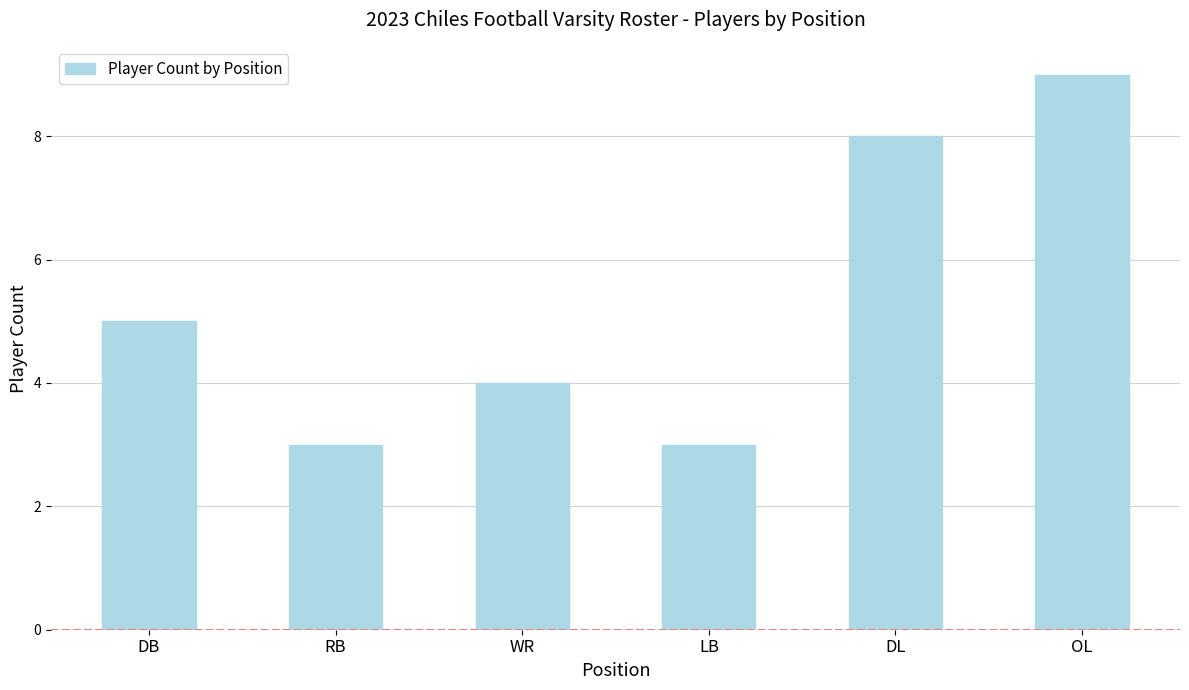

What is the label of the 3rd bar from the left?

WR